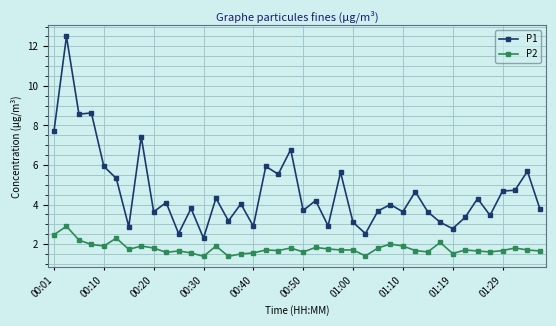

Is this an area chart (filled region under the line)?

No